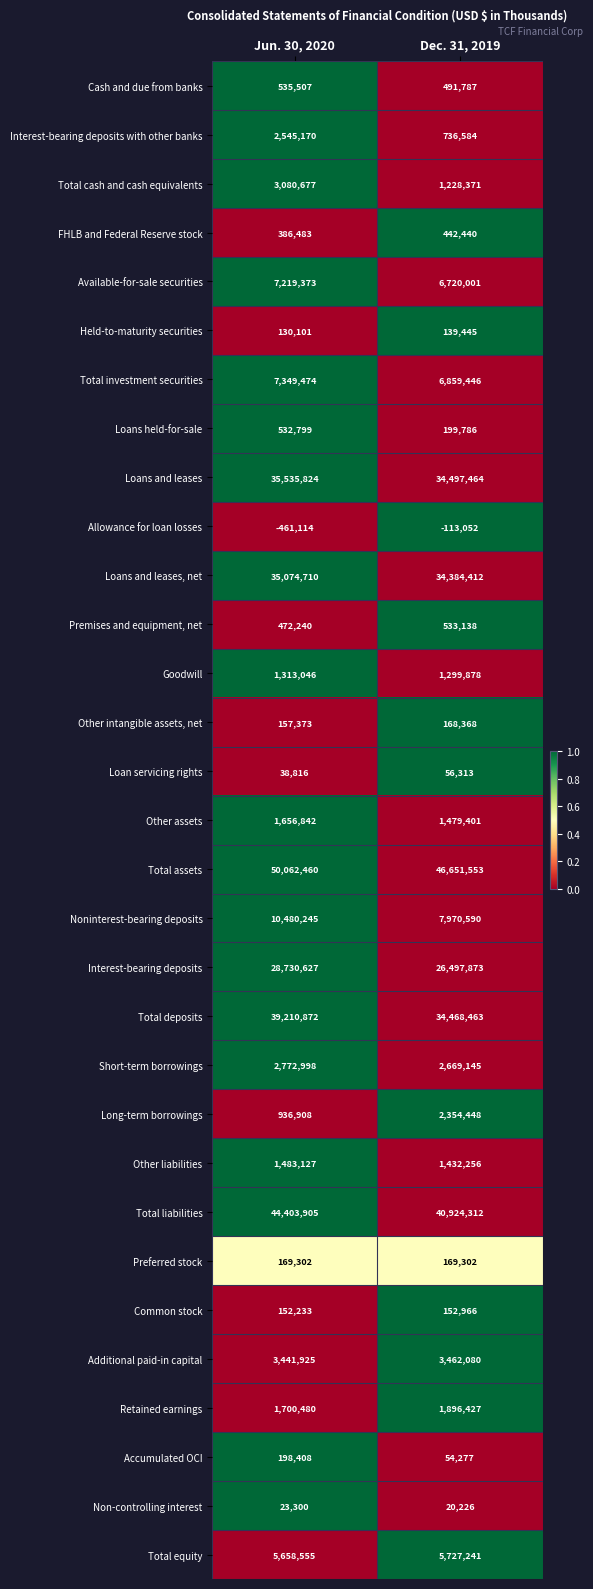

What is the sum of all Other liabilities values?

2915383